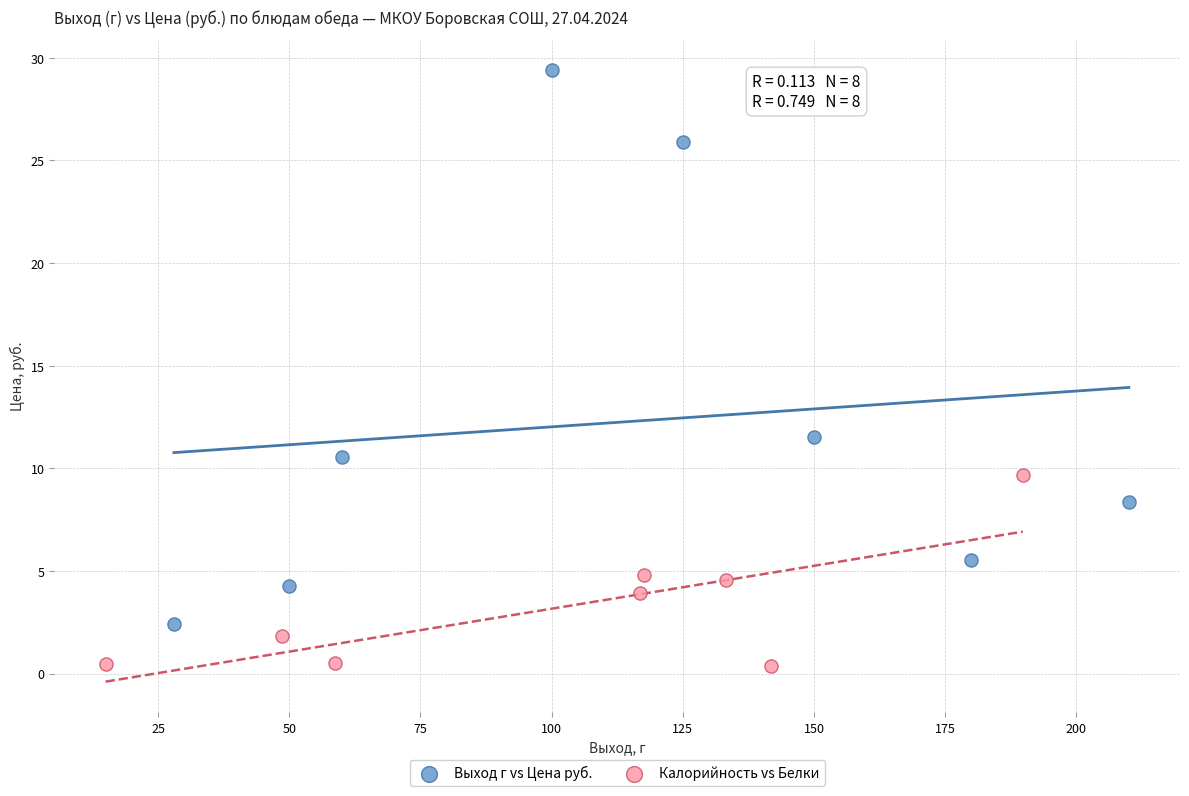

Which series has the widest spread of Y values?

Выход г vs Цена руб.